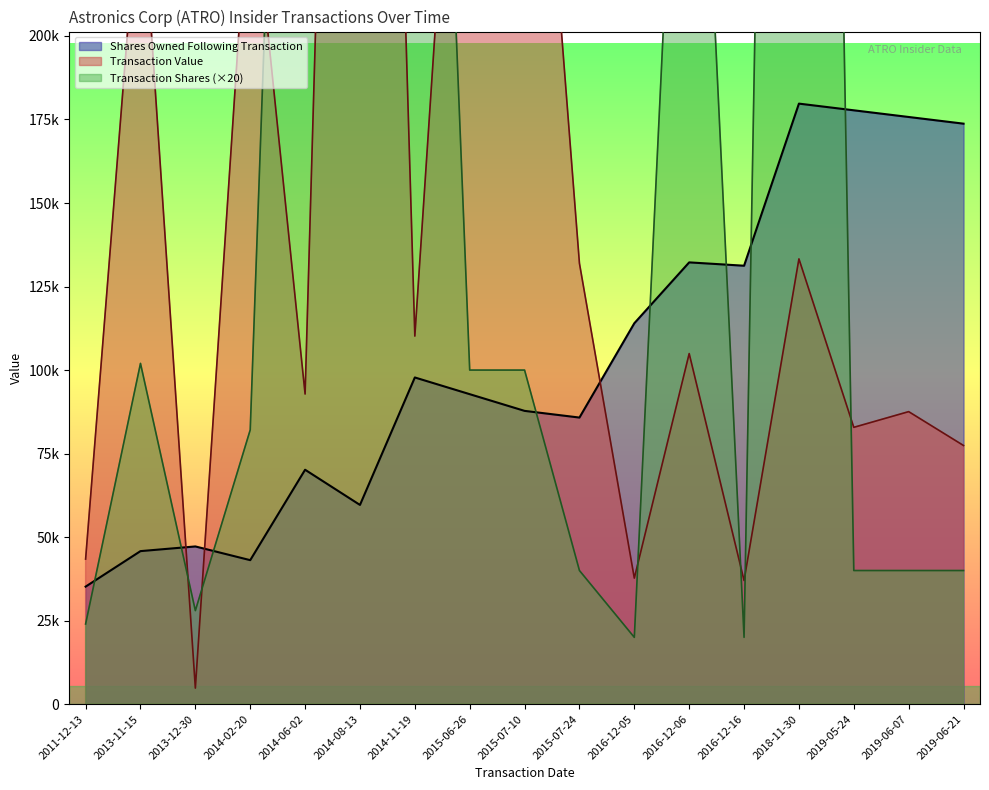

After their last crossing, which series has the higher values: transactionShares or transactionValue?

transactionValue